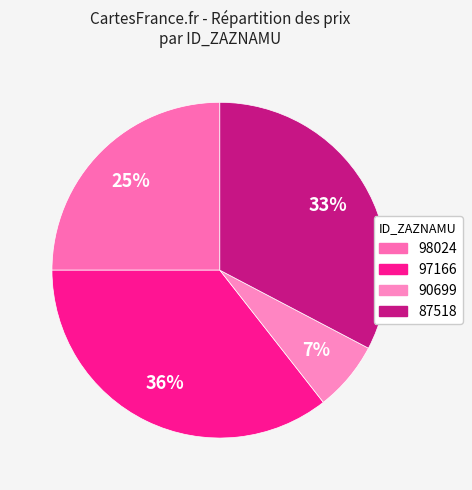

Is 87518 the majority of the pie?

No